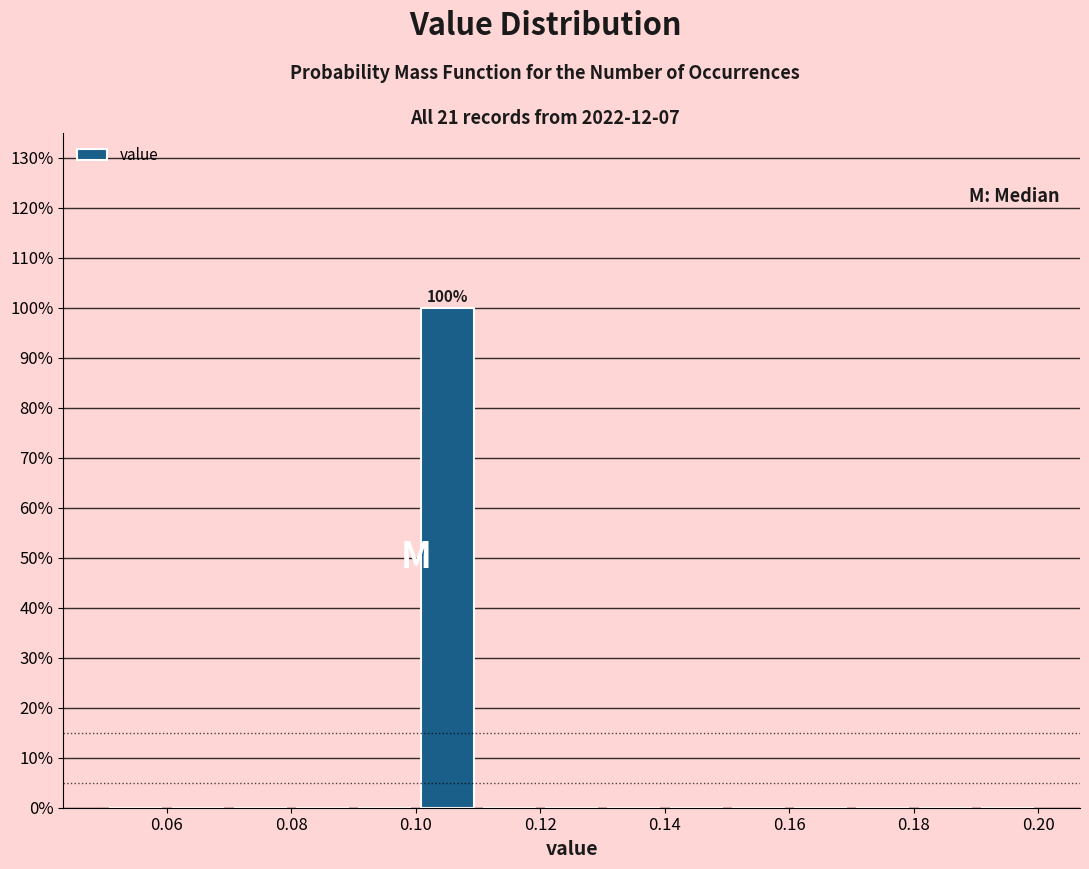

Which range on the x-axis has the tallest bar?

0.10 to 0.11